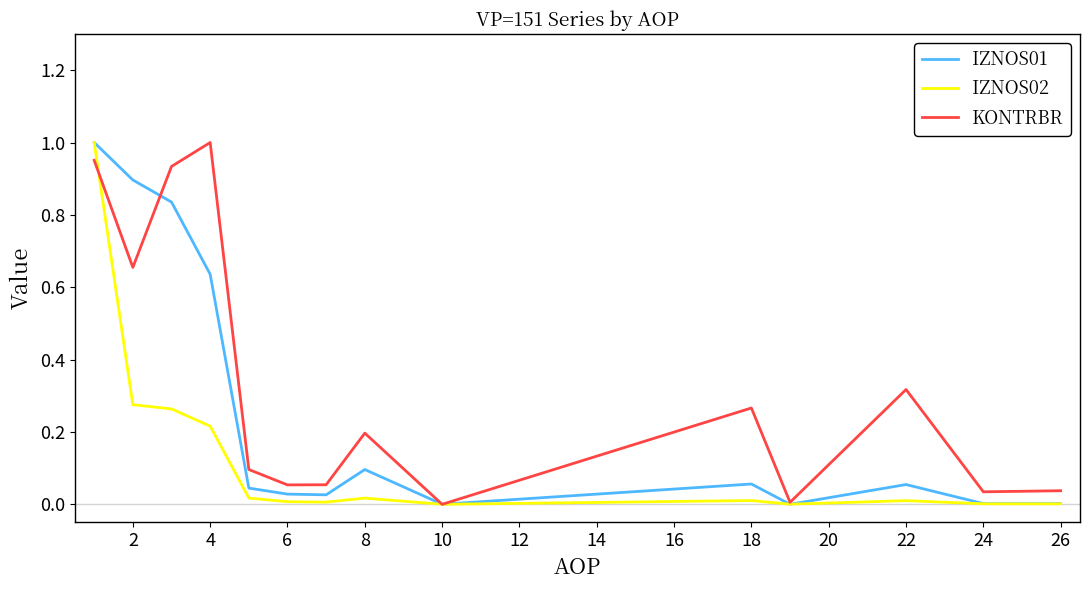

True or false: KONTRBR has more than 2 points higher than both neighbors.

True